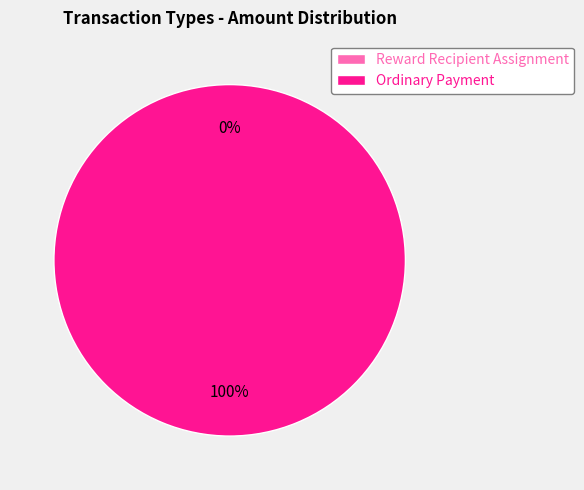

To the nearest percent, what portion does Ordinary Payment represent?

100%